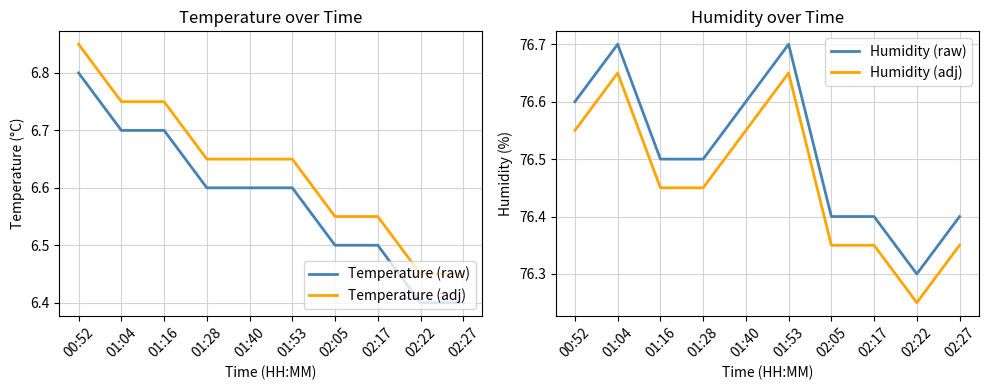

True or false: Humidity (adj) and Temperature (raw) intersect in this chart.

False